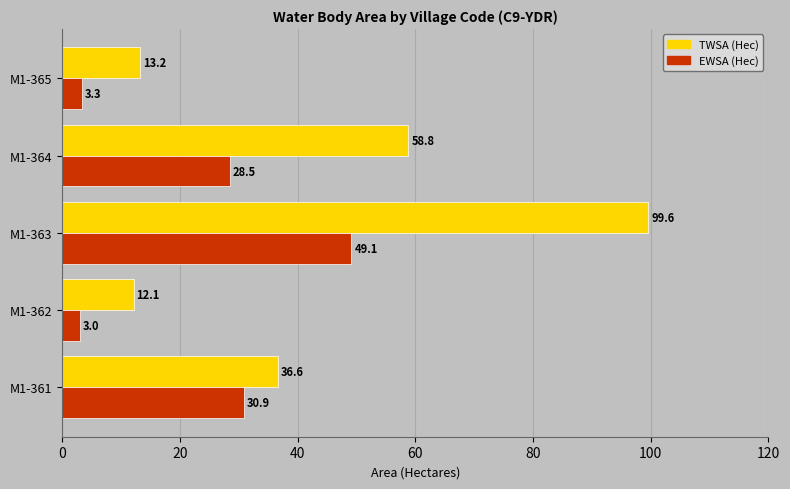

What is the greatest value displayed?

99.6